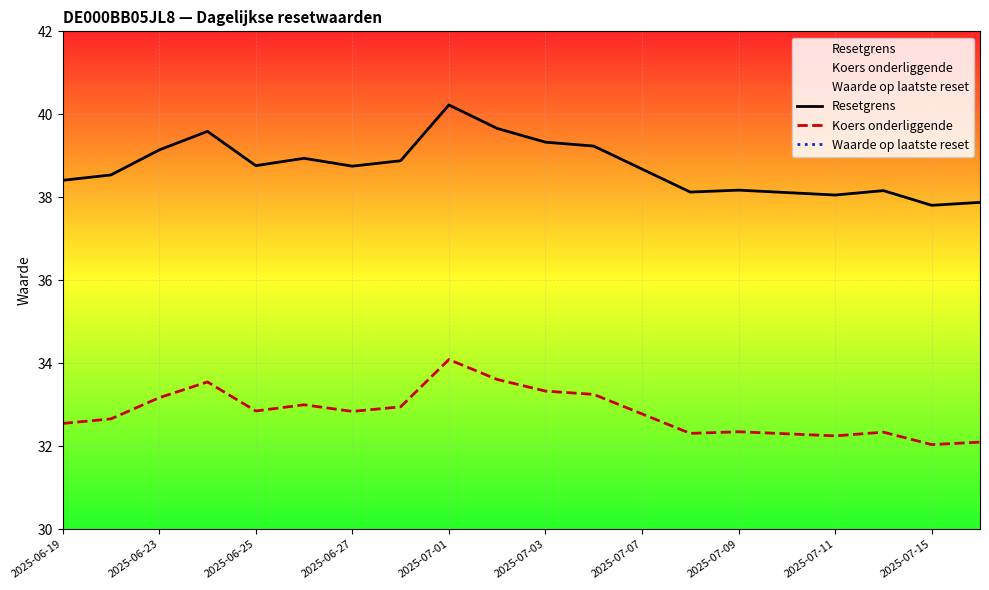

Reading right to left, list all the values displayed in this chart.

Resetgrens: 37.9	37.8	38.2	38.1	38.1	38.2	38.1	38.7	39.2	39.3	39.7	40.2	38.9	38.8	38.9	38.8	39.6	39.1	38.5	38.4
Koers onderliggende: 32.1	32.0	32.3	32.2	32.3	32.4	32.3	32.8	33.2	33.3	33.6	34.1	33.0	32.8	33.0	32.9	33.5	33.2	32.7	32.5
Waarde op laatste reset: 2.3	2.3	2.2	2.2	2.2	2.2	2.2	2.0	1.9	1.9	1.8	1.7	2.1	2.1	2.0	2.1	1.9	2.0	2.2	2.2